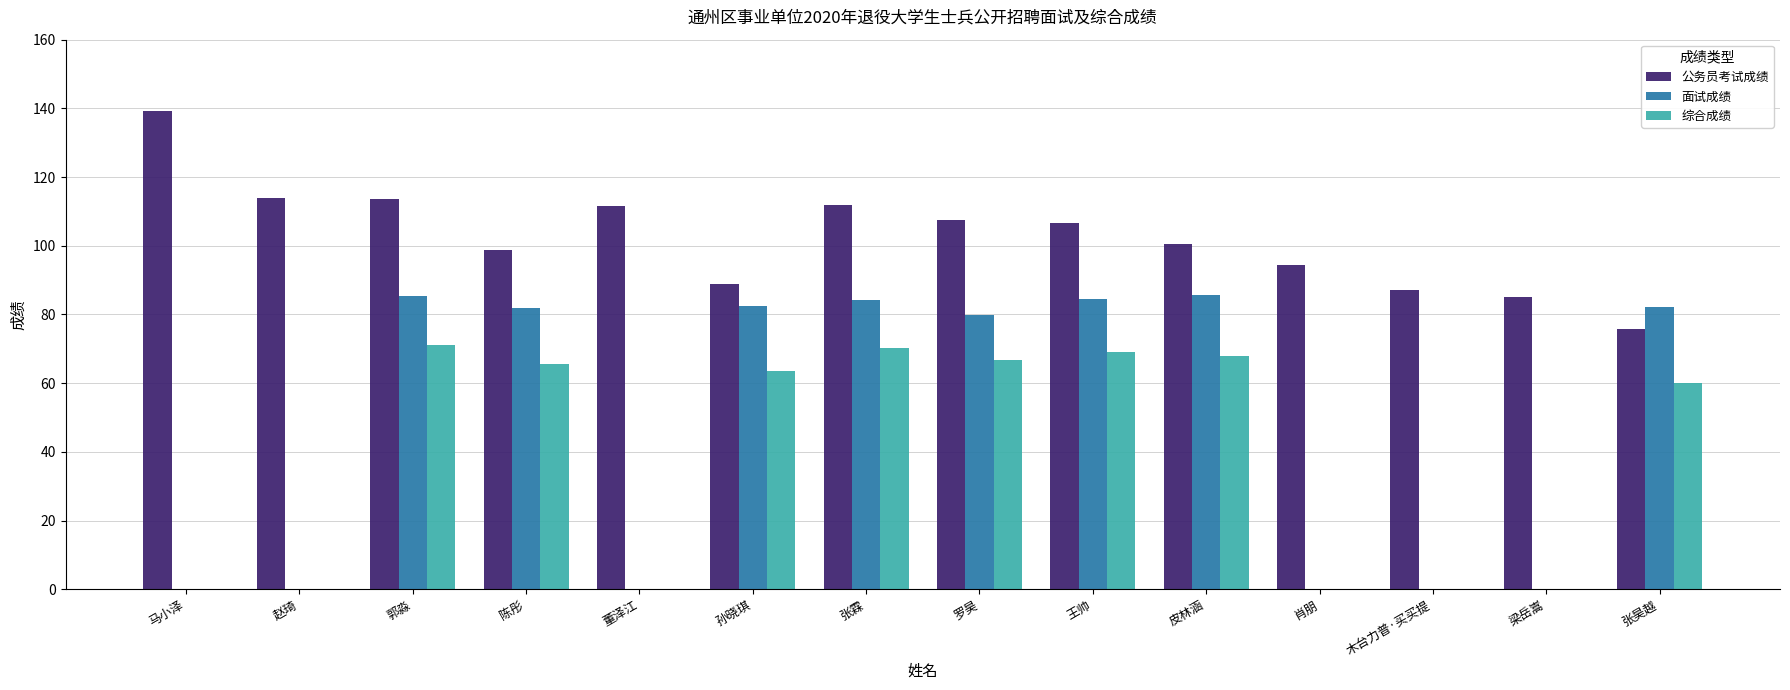

Is the value of 公务员考试成绩 at 孙晓琪 greater than the value of 综合成绩 at 木台力普·买买提?

Yes